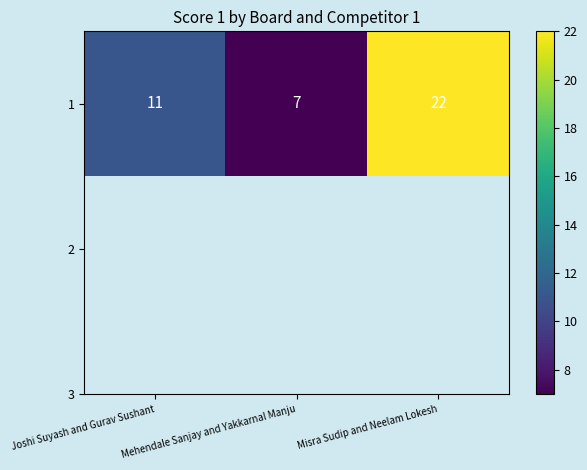

What is the sum of the values at Joshi Suyash and Gurav Sushant and Misra Sudip and Neelam Lokesh?

33